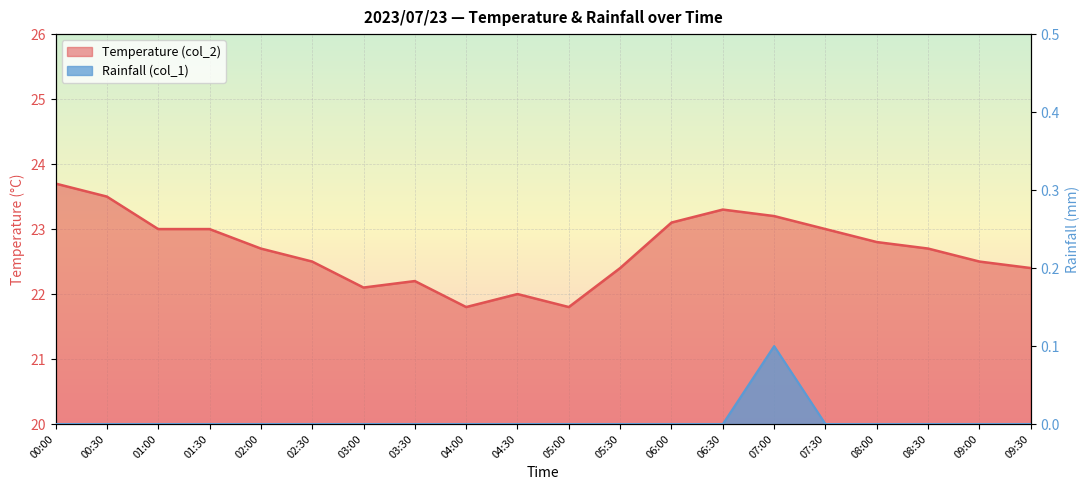

The Rainfall (col_1) series shows 0.0 at 01:30. True or false?

True